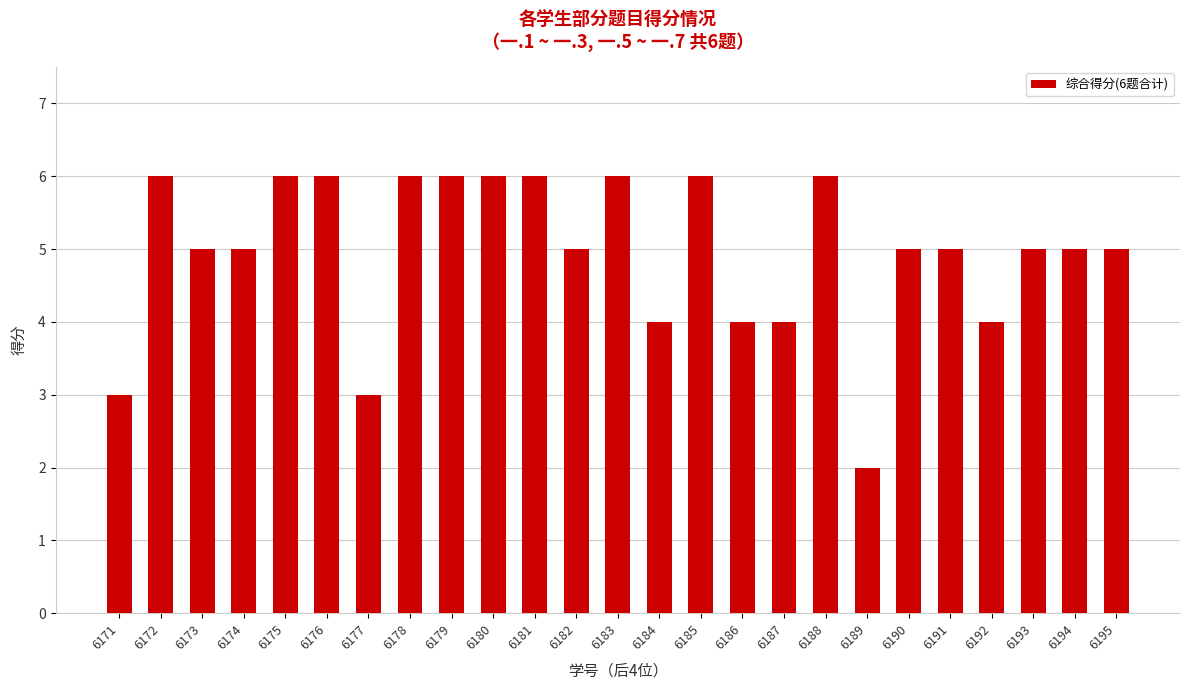

Approximately how many times larger is the value at 6184 compared to 6171?

1.3